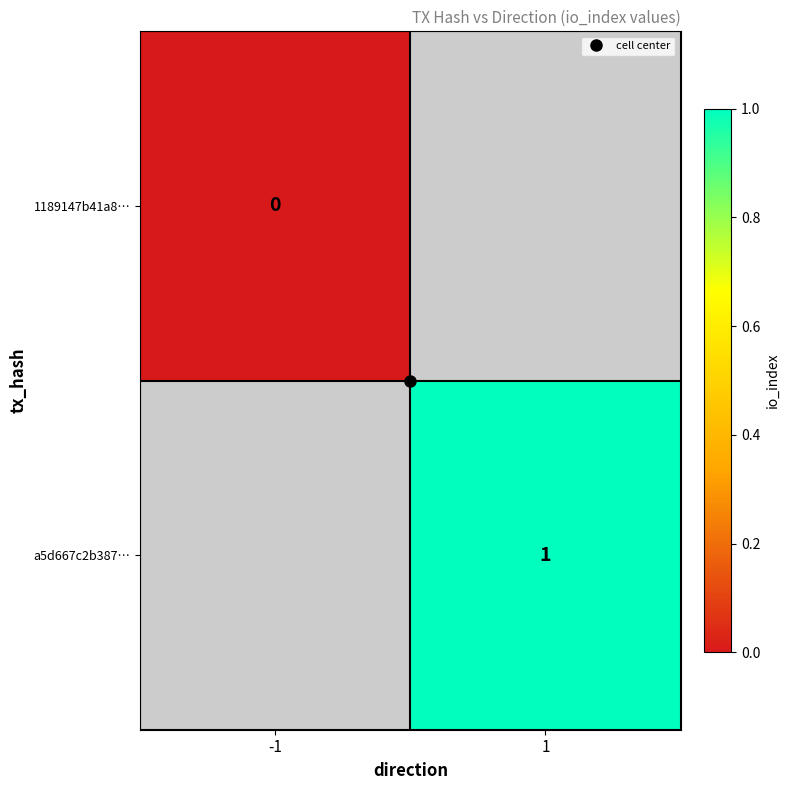

Count the number of data series in this chart.

2